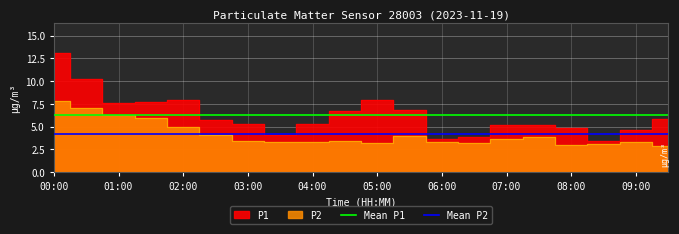

What is the label of the 2nd point from the left?

01:00